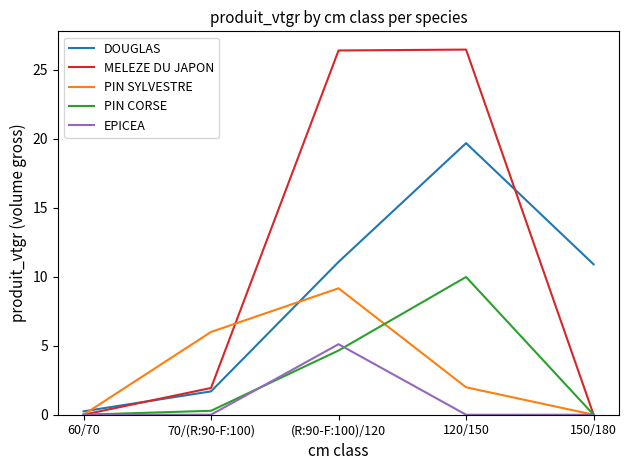

Rank the series at 120/150 from lowest to highest value.

EPICEA, PIN SYLVESTRE, PIN CORSE, DOUGLAS, MELEZE DU JAPON